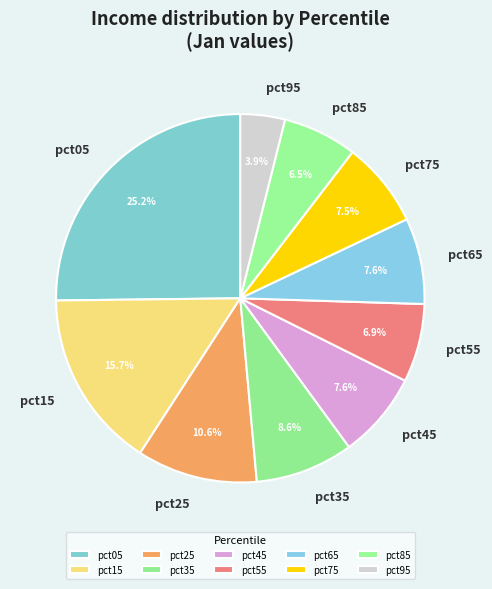

Is there a majority slice in this chart?

No